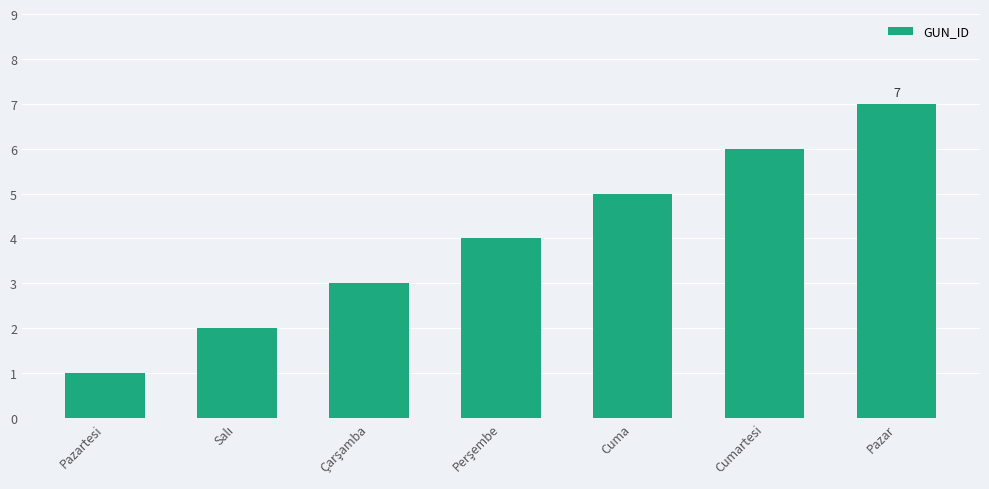

Between Cumartesi and Cuma, which is larger?

Cumartesi